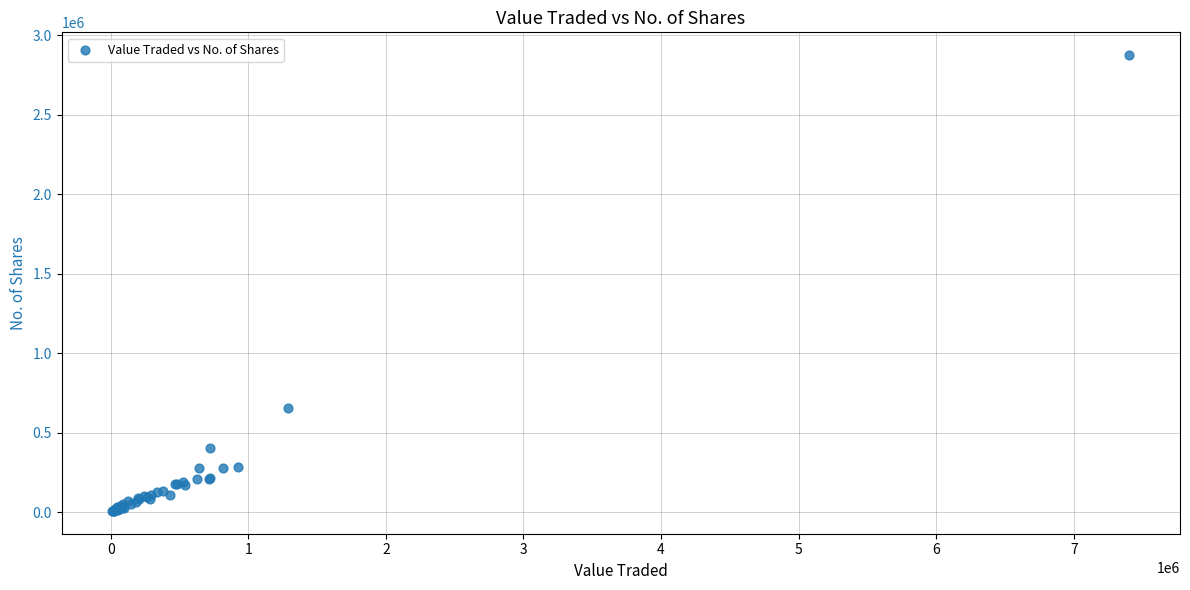

What Y value in the scatter plot is closest to 1440907?

653219